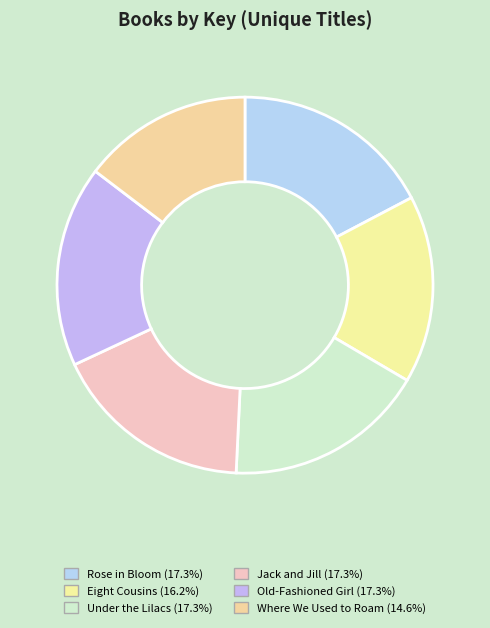

Which category has the smallest portion of the pie?

Where We Used to Roam